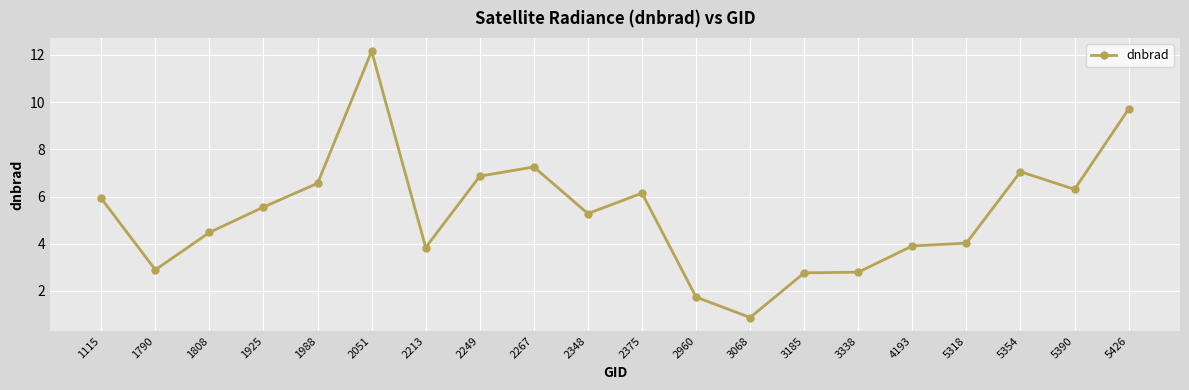

What is the greatest value displayed?

12.2